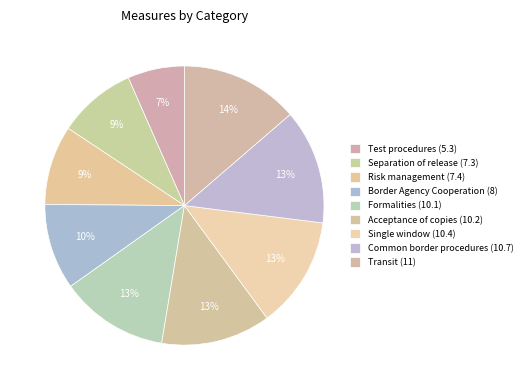

What is the smallest slice in the pie chart?

Test procedures (5.3)